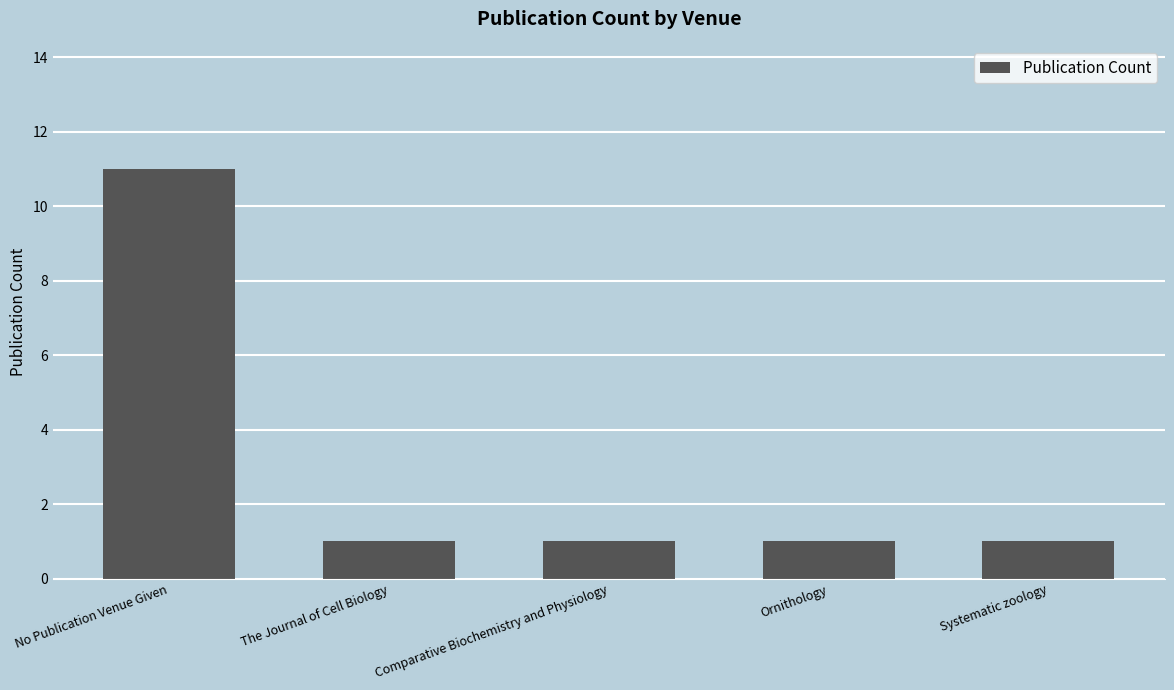

What is the label of the 5th bar from the right?

No Publication Venue Given